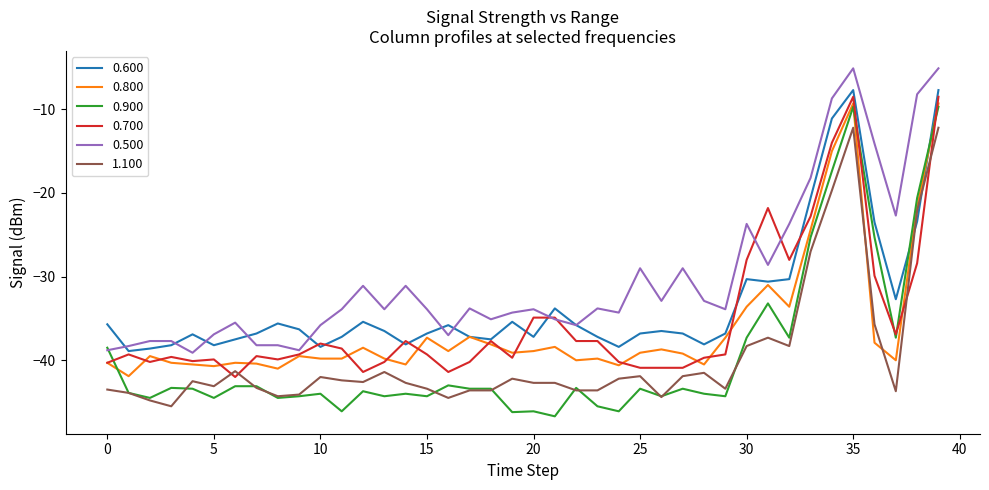

Count the number of data series in this chart.

6